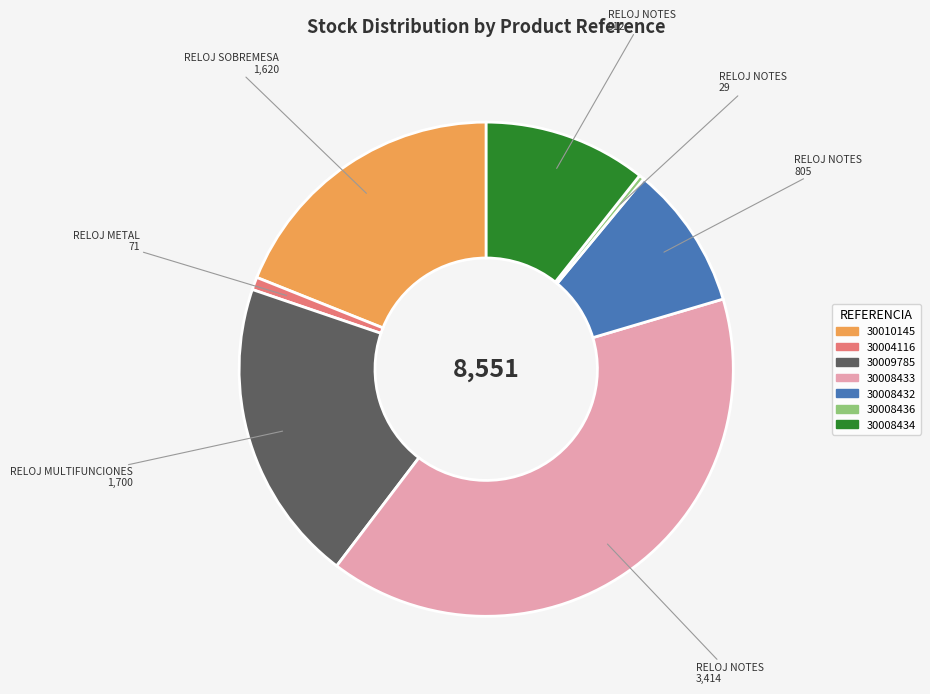

Which has a higher value, 30004116 or 30008432?

30008432